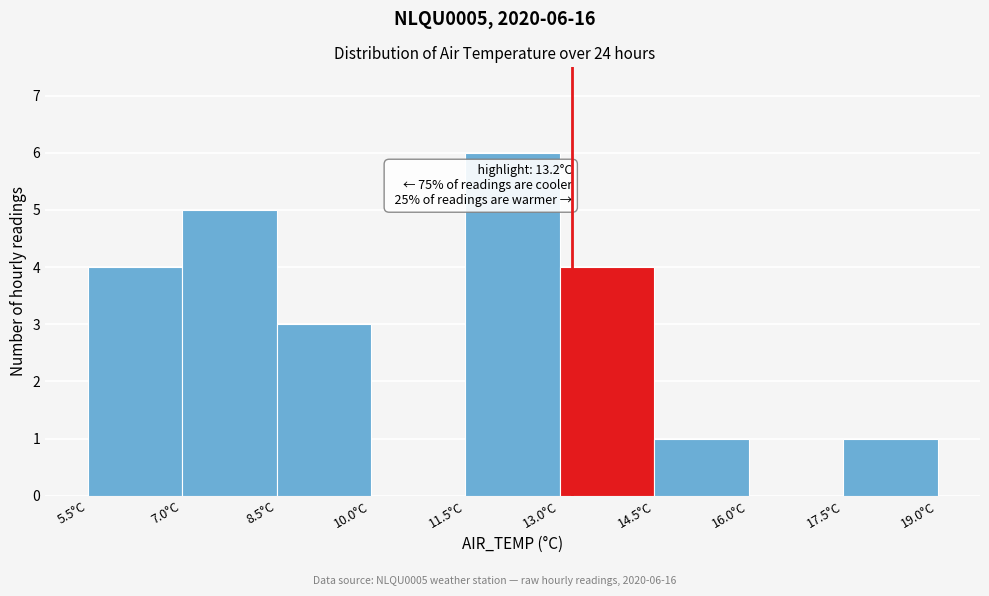

Which range on the x-axis has the tallest bar?

11.5 to 13.0